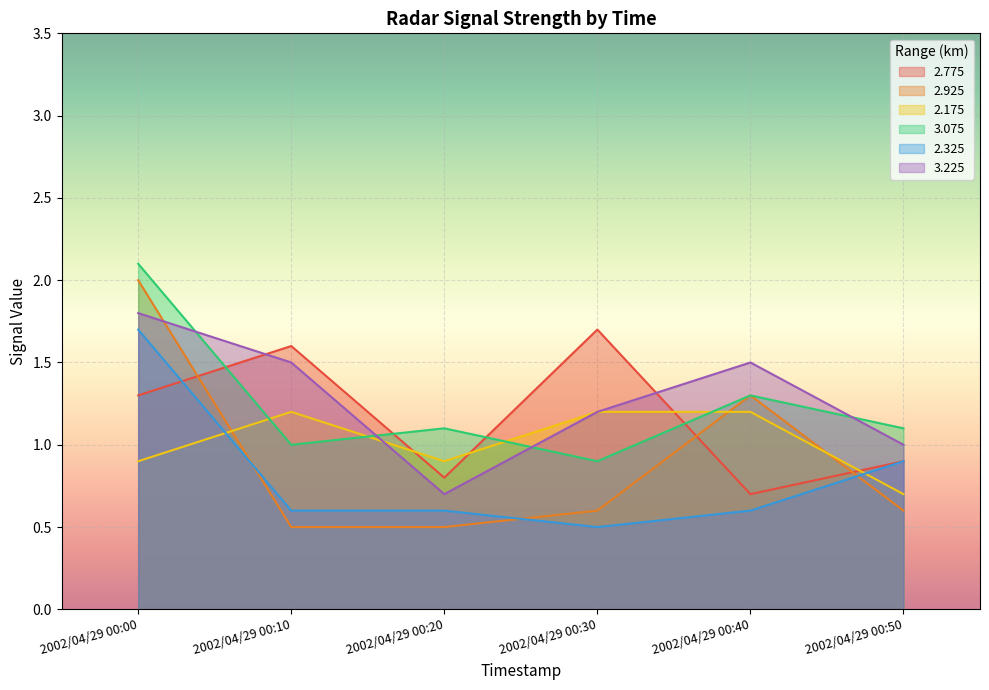

What are all the series names shown in the legend?

2.775, 2.925, 2.175, 3.075, 2.325, 3.225